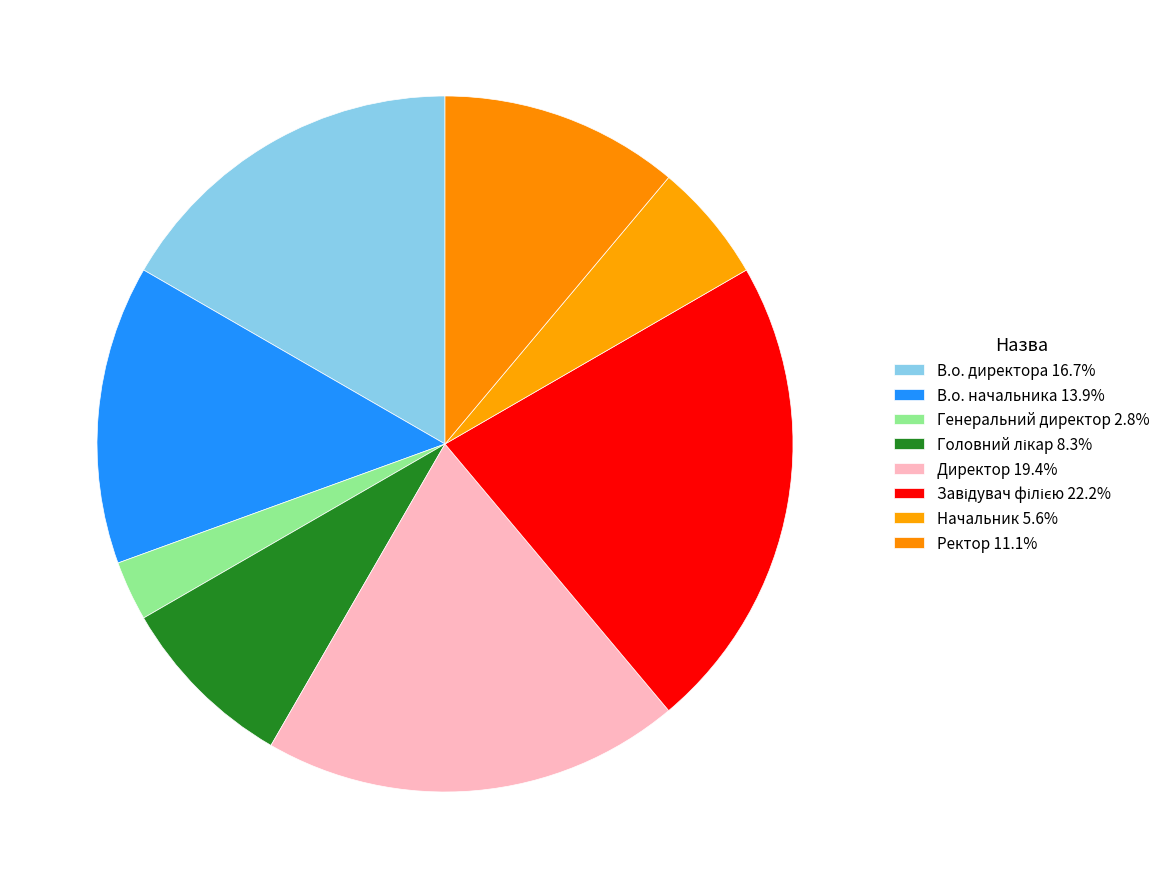

Is there a majority slice in this chart?

No